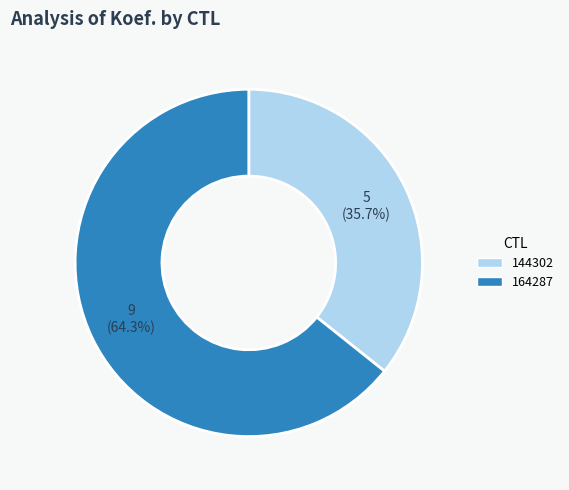

What percentage is NOT represented by 144302?

64.3%